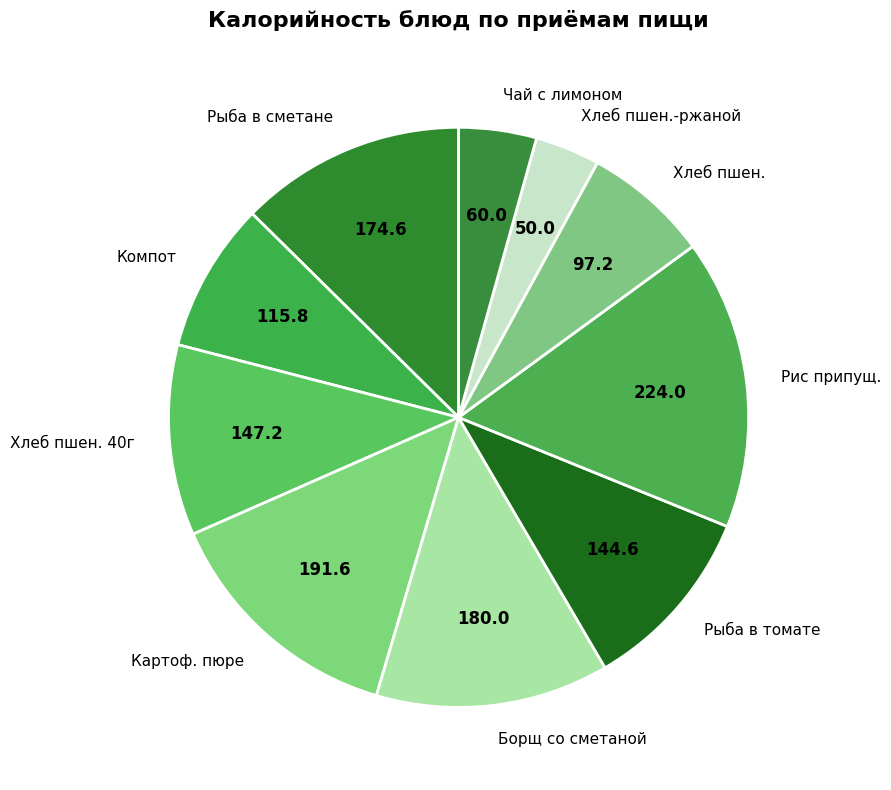

Count the number of slices in the pie.

10